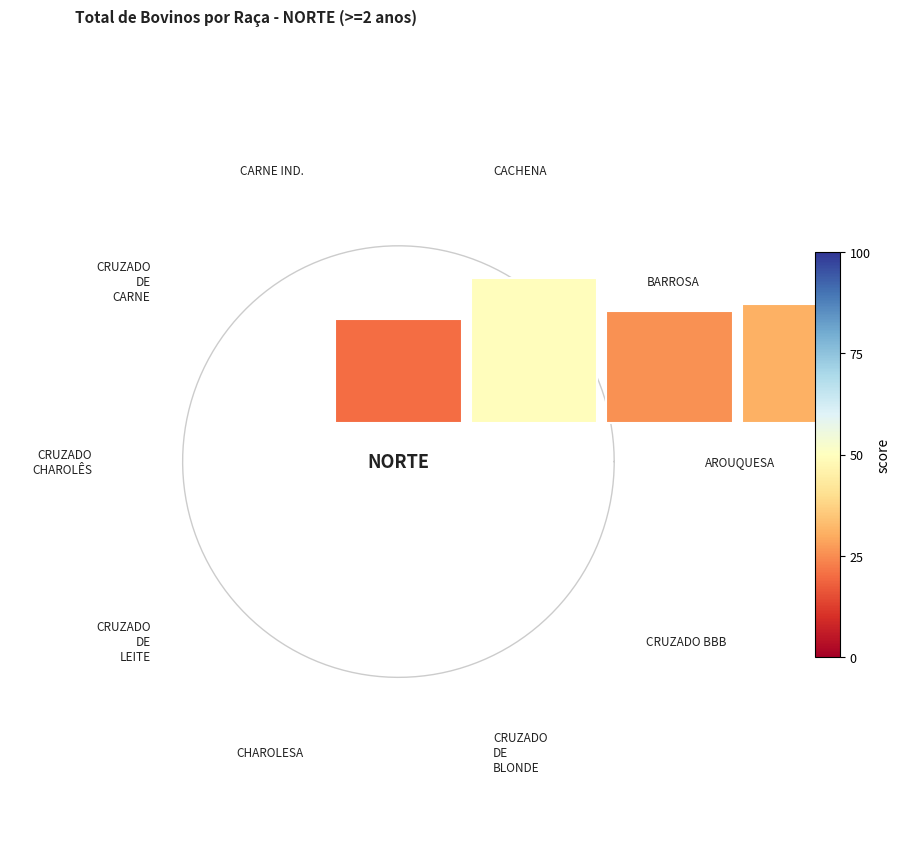

To the nearest percent, what is the average slice percentage?

10%